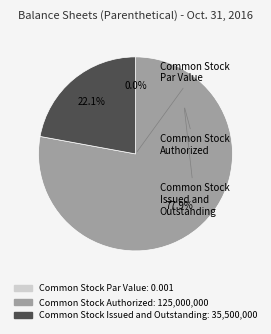

Combined, do Common Stock Par Value and Common Stock Issued and Outstanding account for over 50%?

No